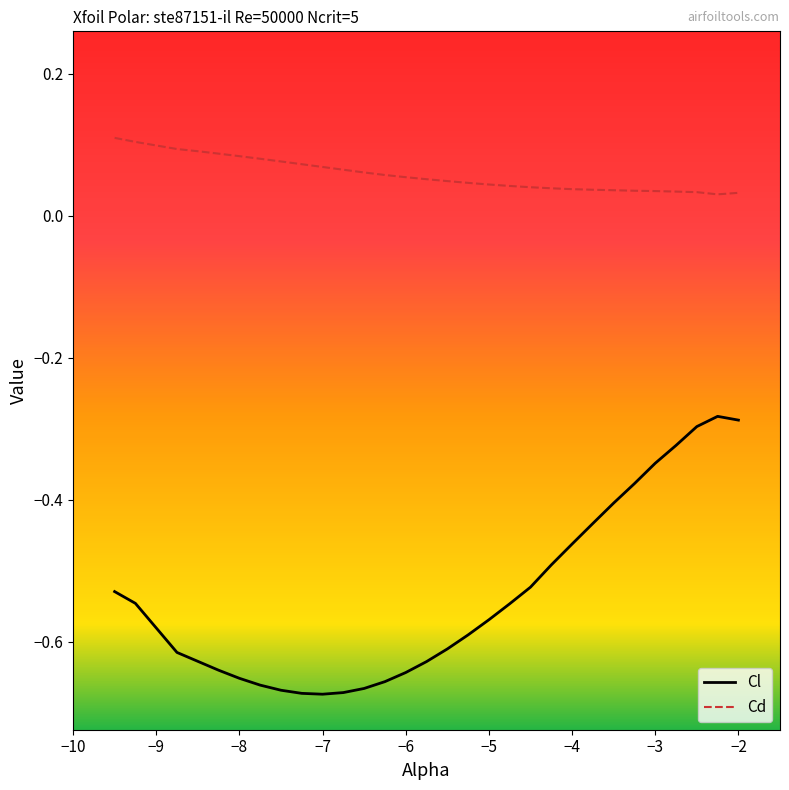

Which series has the largest total across all categories?

Cd